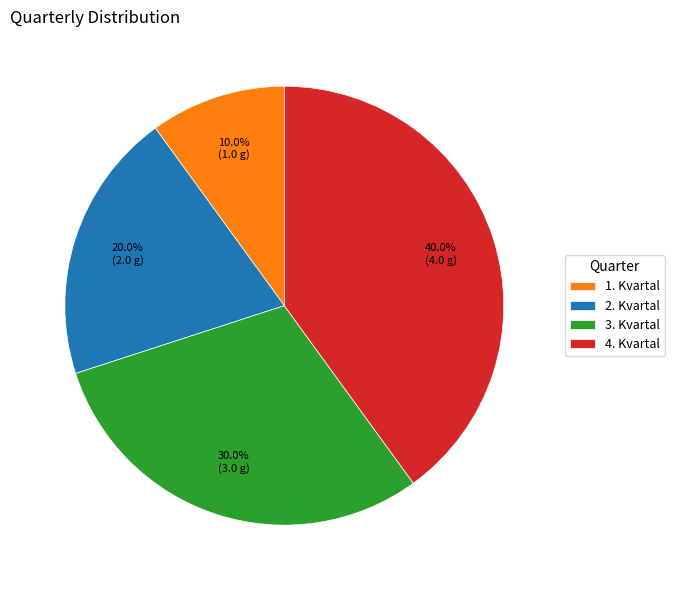

Which slice is the smallest?

1. Kvartal